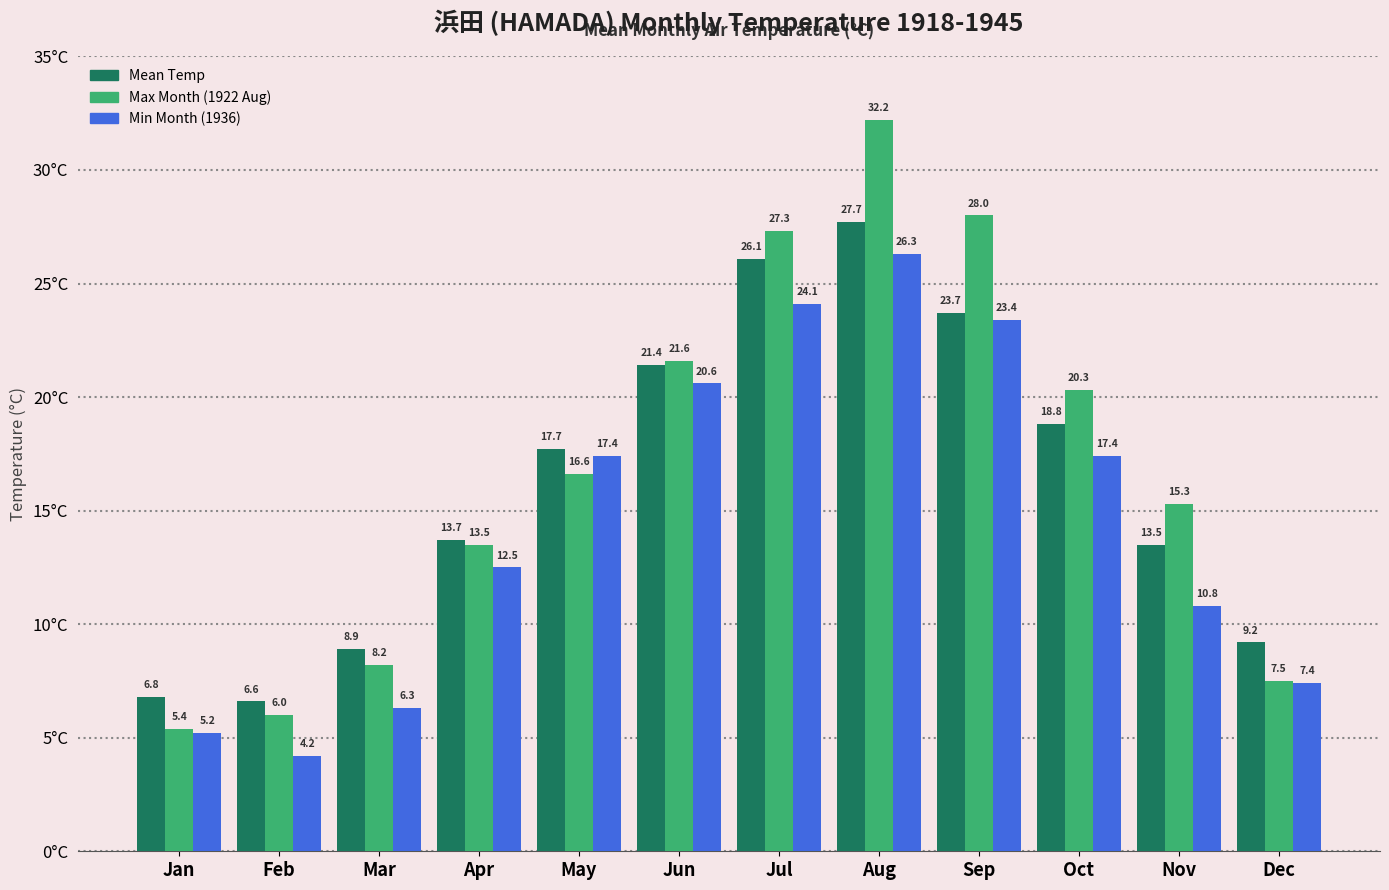

At which label does Max Month (1922 Aug) first exceed 16?

May